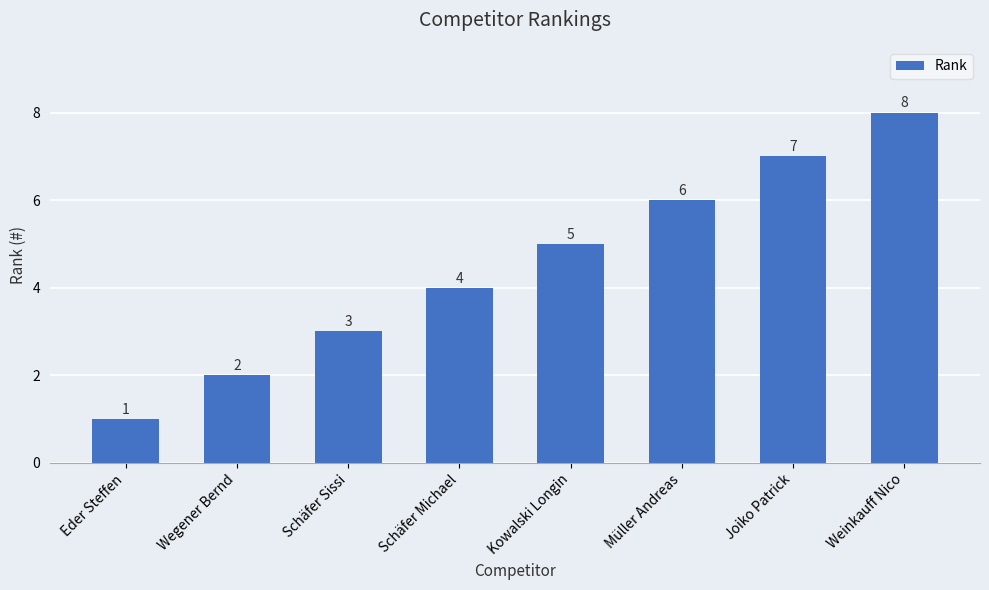

What is the greatest value displayed?

8